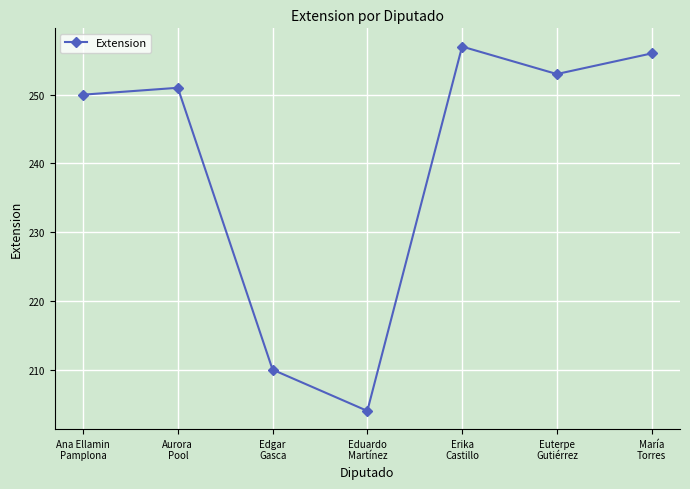

Reading left to right, transcribe all the data shown in this chart.

250	251	210	204	257	253	256